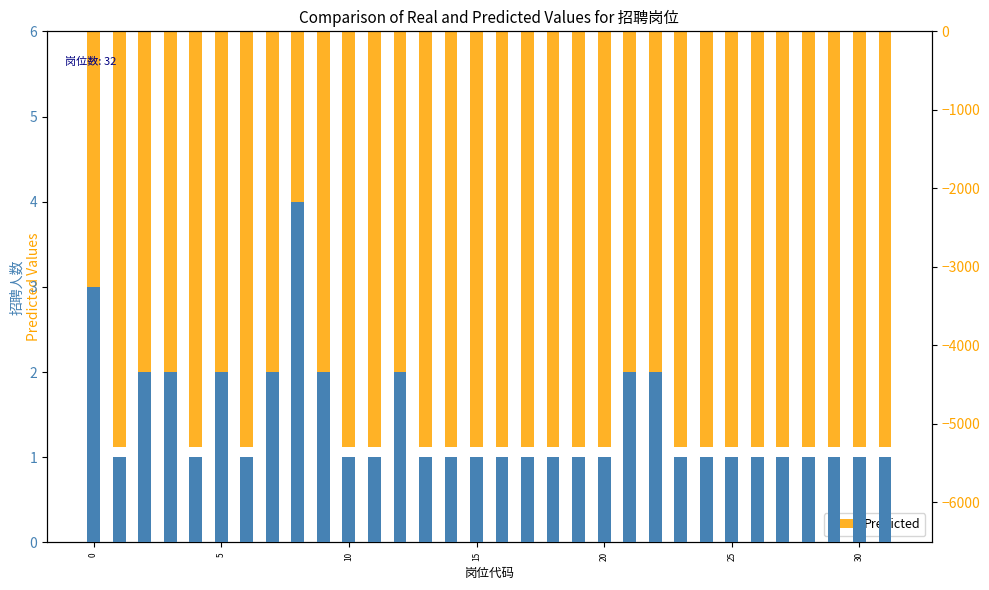

What is the total value across all series at 16?

-5299